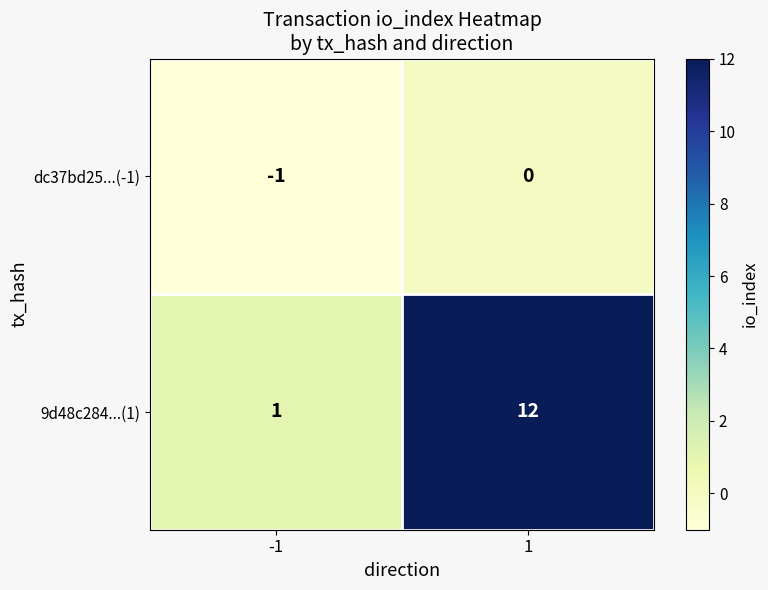

Which series has the widest spread of values?

9d48c284...(1)